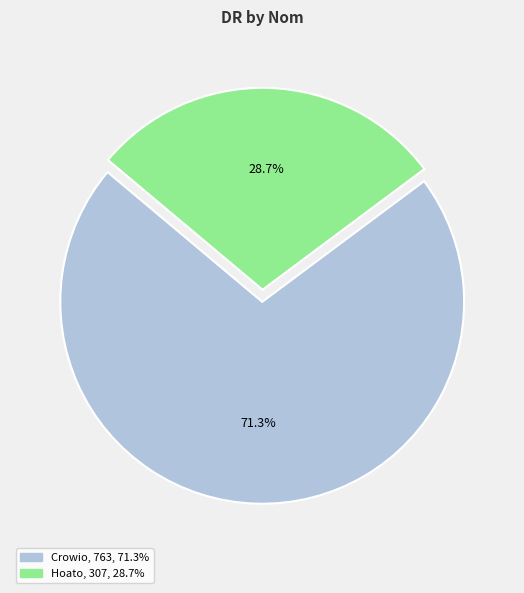

Between Crowio and Hoato, which is larger?

Crowio